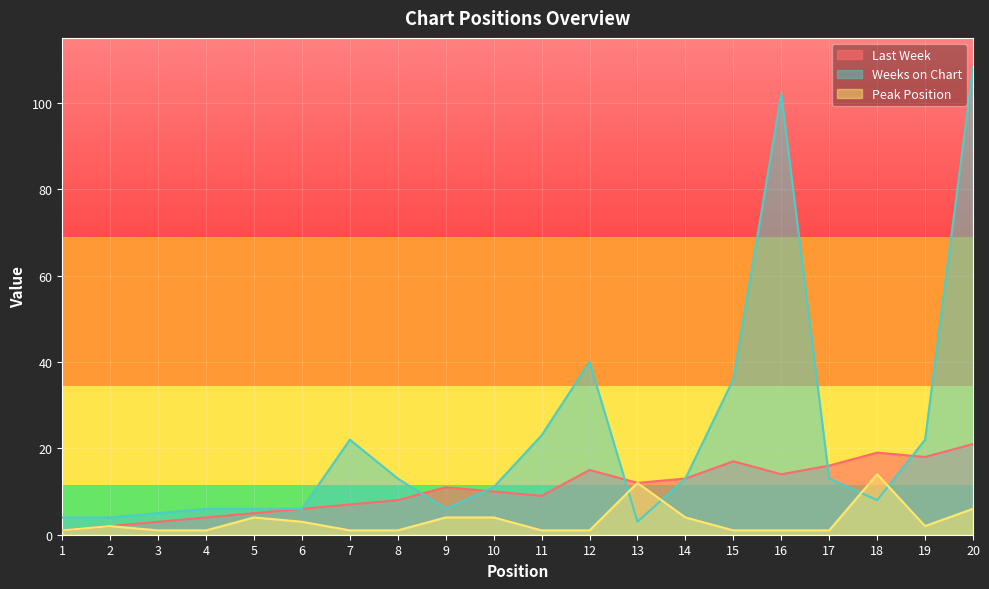

True or false: Last Week has a value of 11 at 19.

False